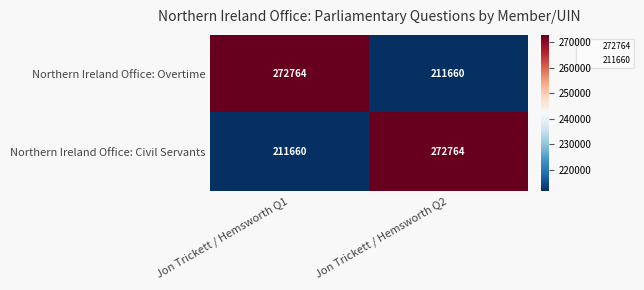

What is the total value across all series at Jon Trickett / Hemsworth Q1?

484424